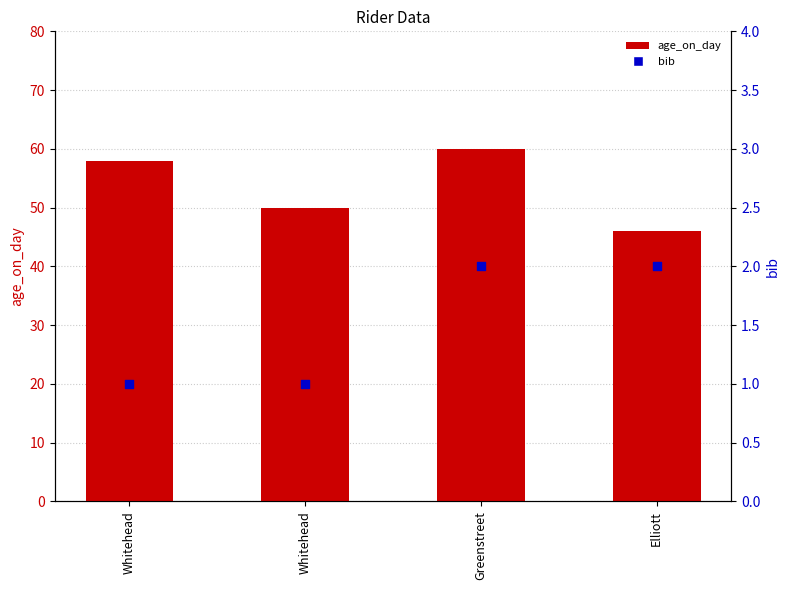

What is the total value across all series at Elliott?

48